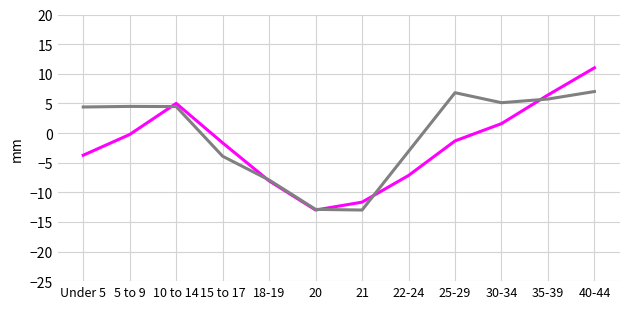

What is the maximum value shown in the chart?

11.0